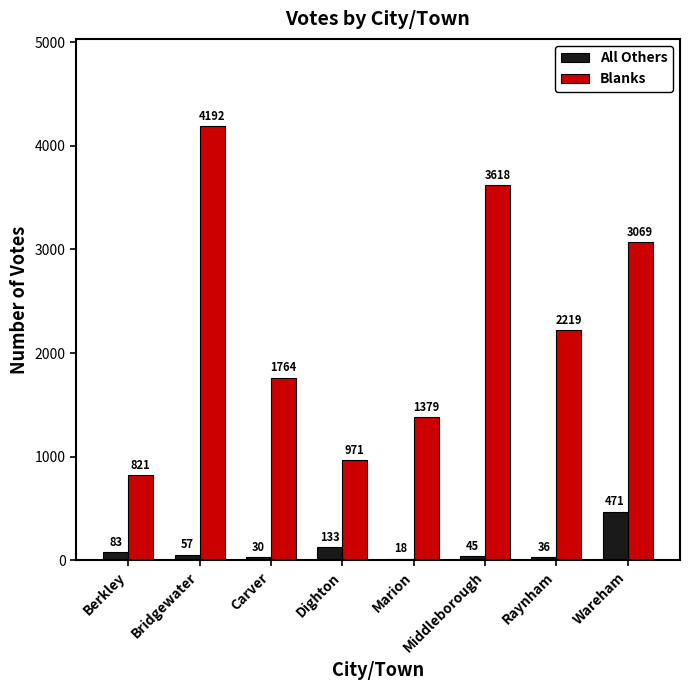

Rank the categories by Blanks value from highest to lowest.

Bridgewater, Middleborough, Wareham, Raynham, Carver, Marion, Dighton, Berkley